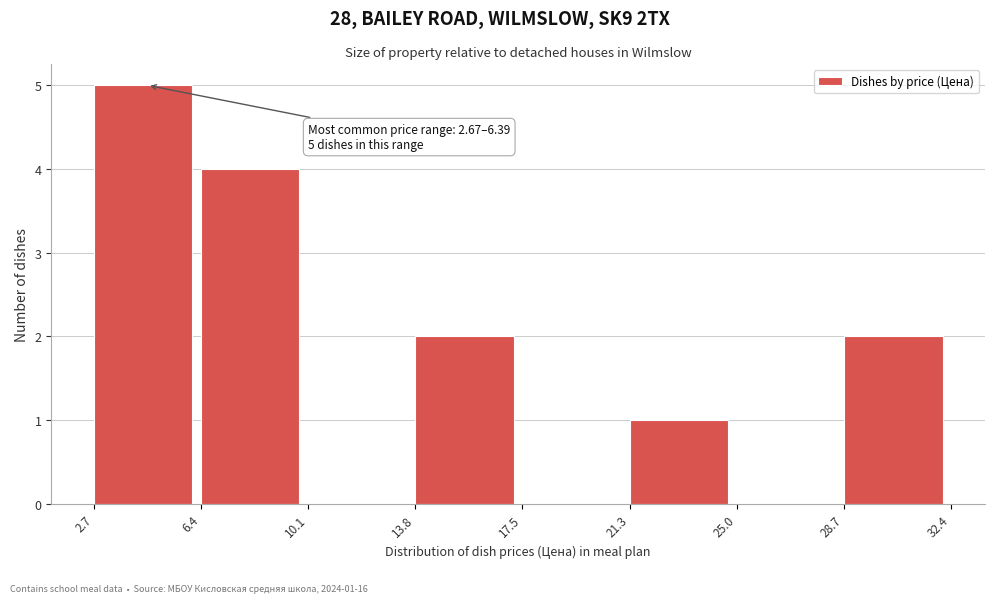

Which range on the x-axis has the tallest bar?

2.7 to 6.4